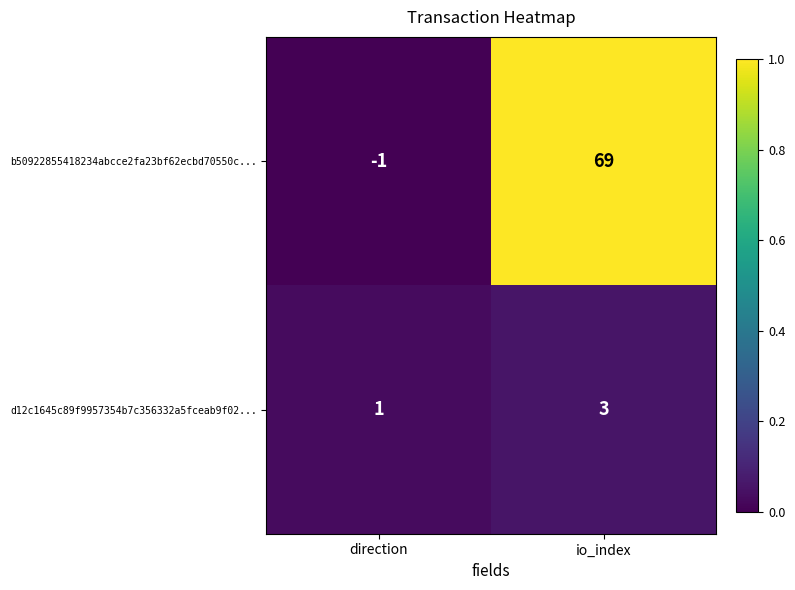

List the series in order of their peak value, highest first.

b50922855418234abcce2fa23bf62ecbd70550c..., d12c1645c89f9957354b7c356332a5fceab9f02...